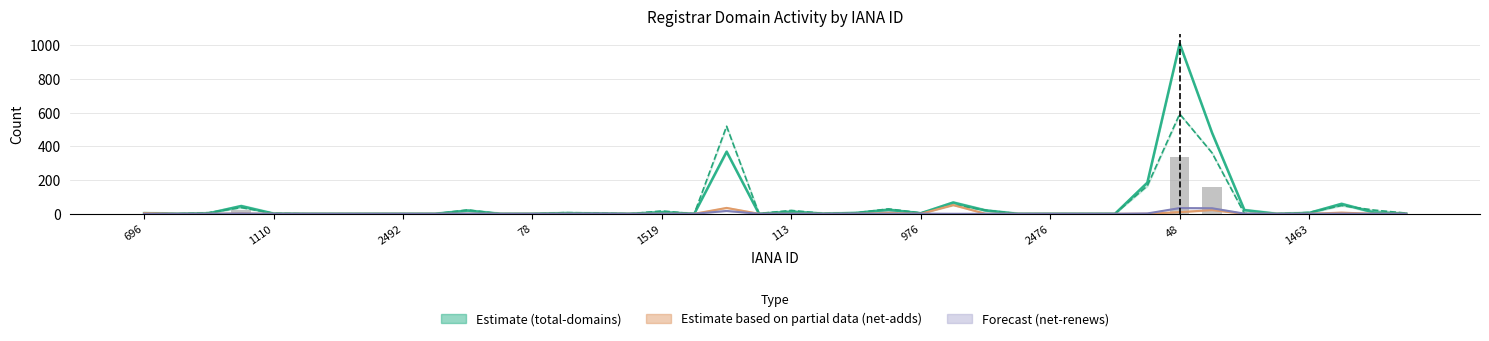

At which label does total-domains first exceed 3?

696